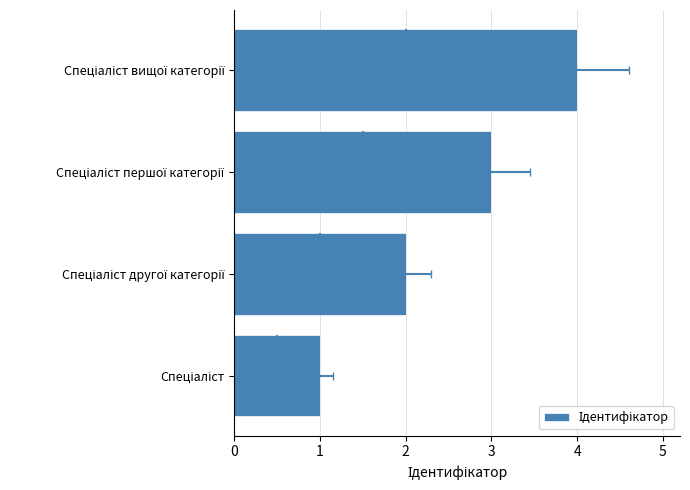

How many categories are shown in the chart?

4